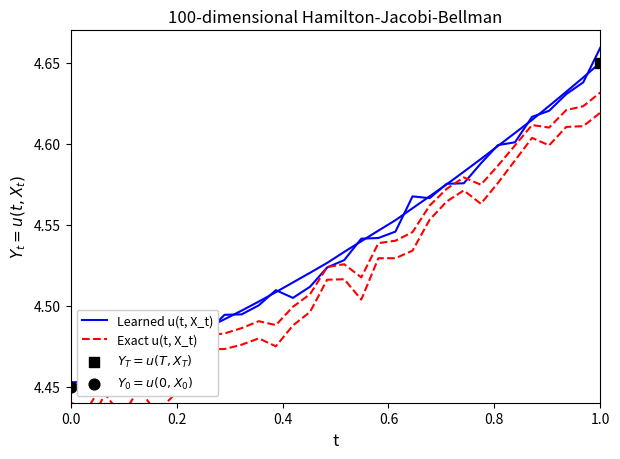

Which series reaches the maximum Y coordinate?

Learned u(t, X_t)